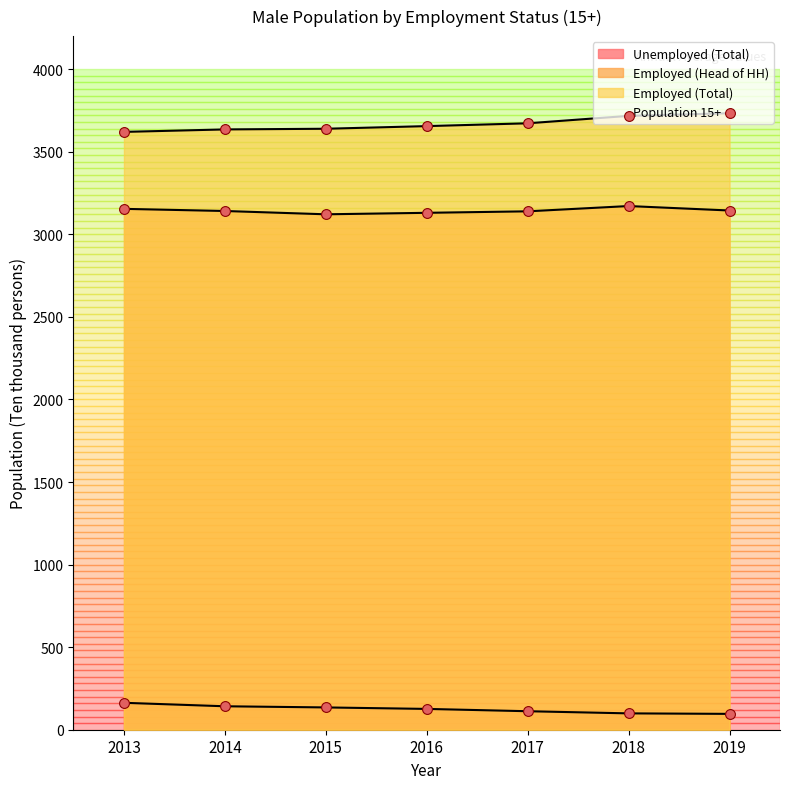

At which category is the sum across all series the highest?

2018